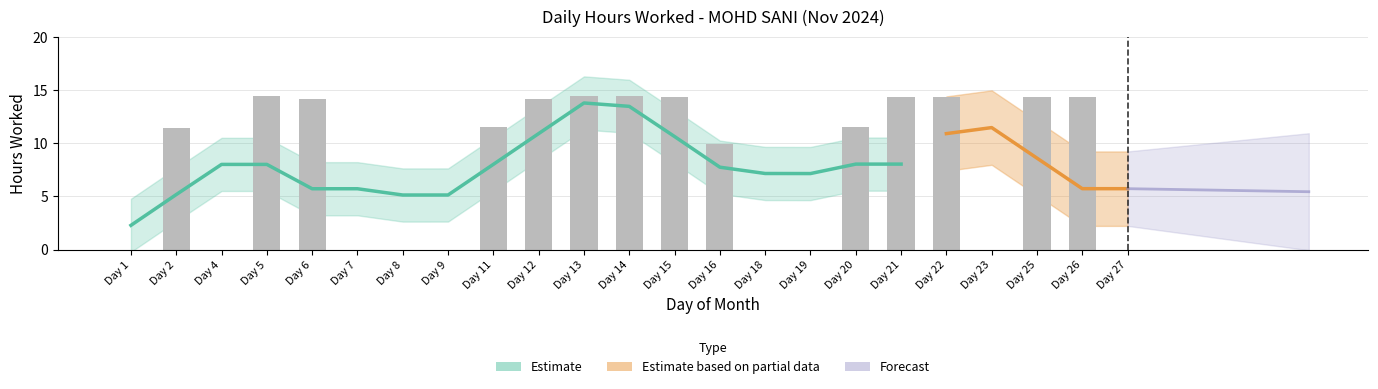

List the labels in order of value, smallest first.

Day 1, Day 4, Day 7, Day 8, Day 9, Day 18, Day 19, Day 23, Day 27, Day 16, Day 2, Day 20, Day 11, Day 6, Day 12, Day 25, Day 26, Day 21, Day 22, Day 15, Day 13, Day 5, Day 14